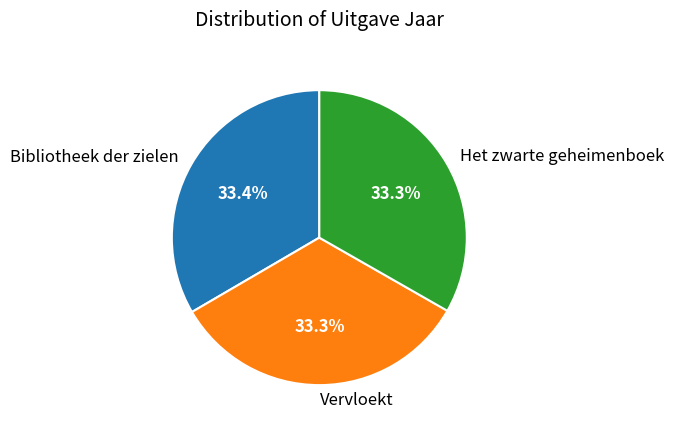

How much of the chart is everything except Bibliotheek der zielen?

66.6%